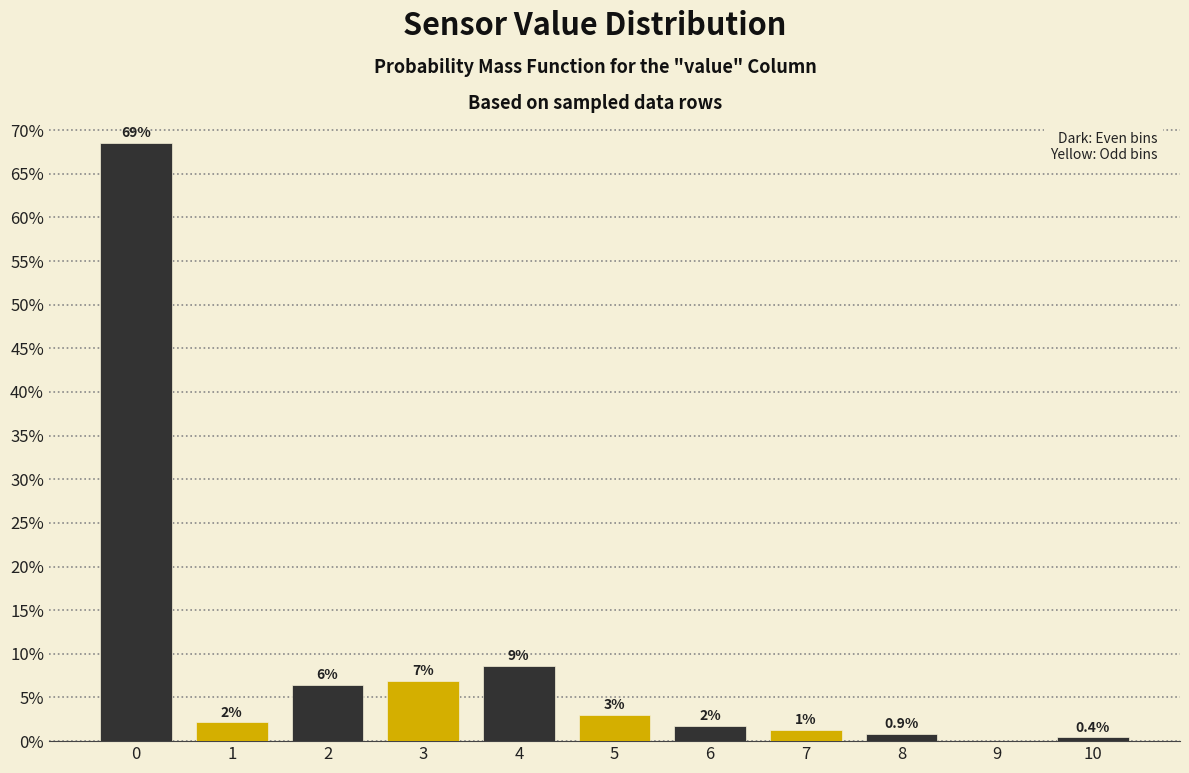

Are the bars horizontal?

No